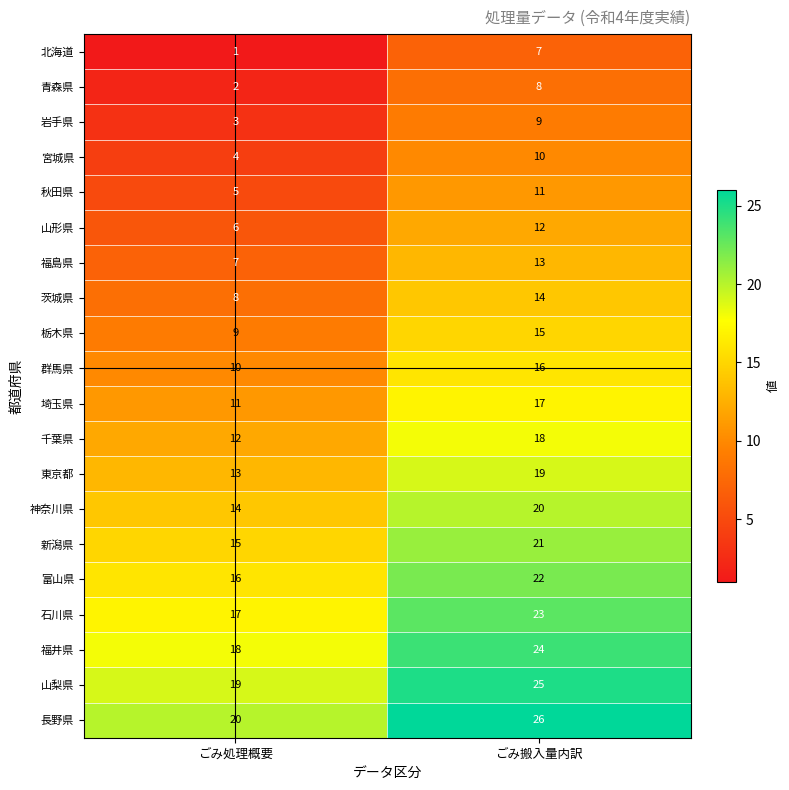

What is the sum of the 秋田県 values at ごみ搬入量内訳 and ごみ処理概要?

16